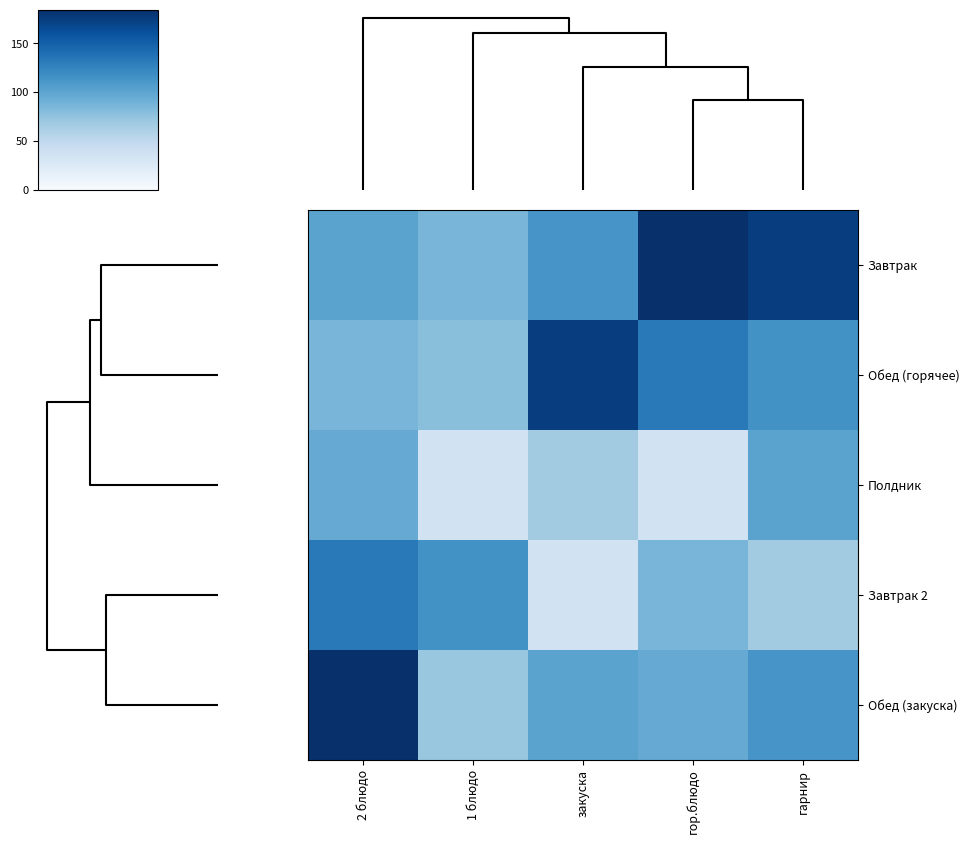

Reading left to right, what are all the values shown in this chart?

Завтрак: 2 блюдо=101.4	1 блюдо=86.0	закуска=111.9	гор.блюдо=184.5	гарнир=173.7
Обед (горячее): 2 блюдо=86.0	1 блюдо=78.2	закуска=173.7	гор.блюдо=132.2	гарнир=115.3
Полдник: 2 блюдо=95.0	1 блюдо=35.0	закуска=66.9	гор.блюдо=35.0	гарнир=101.4
Завтрак 2: 2 блюдо=132.2	1 блюдо=115.3	закуска=35.0	гор.блюдо=86.0	гарнир=66.9
Обед (закуска): 2 блюдо=184.5	1 блюдо=71.2	закуска=101.4	гор.блюдо=95.0	гарнир=111.9